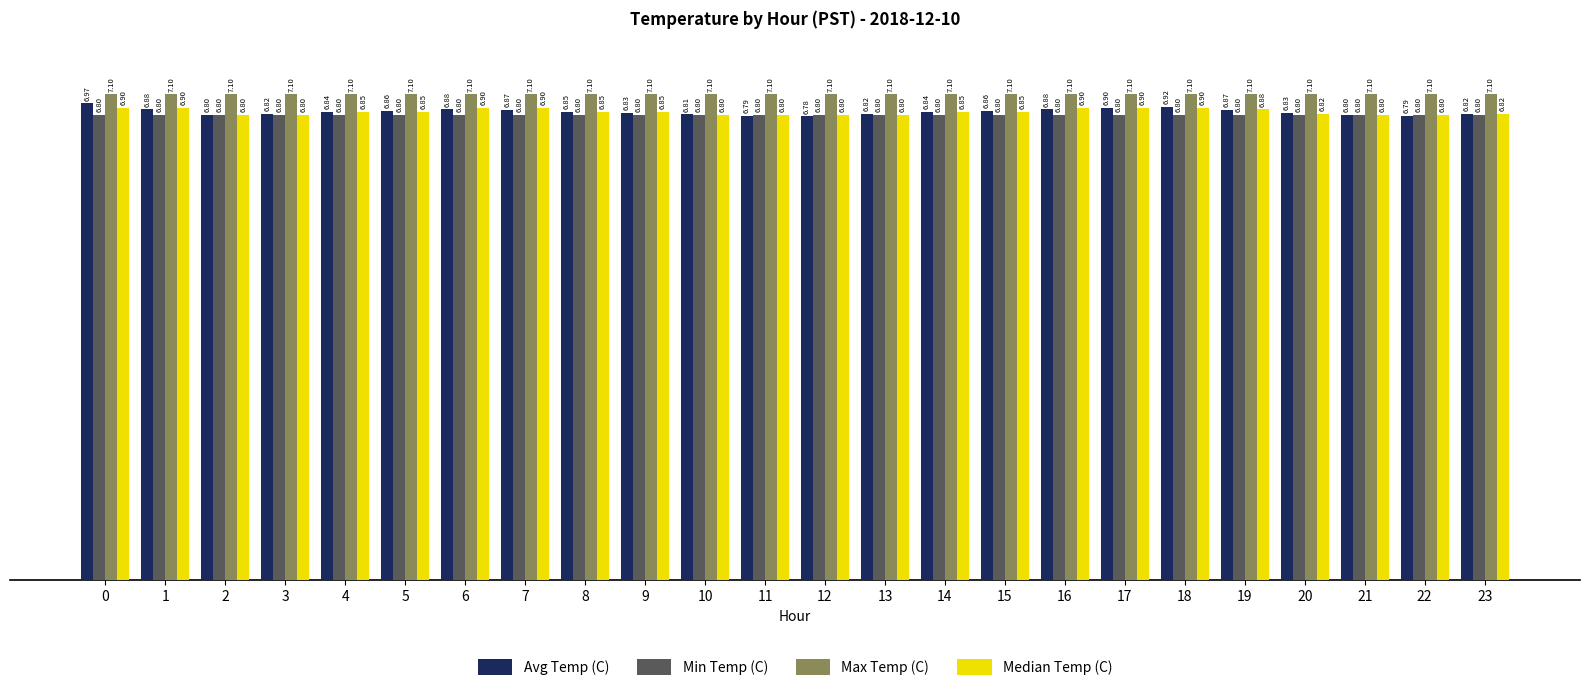

What is the value of the Min Temp (C) bar at the 12th from the left?

6.8